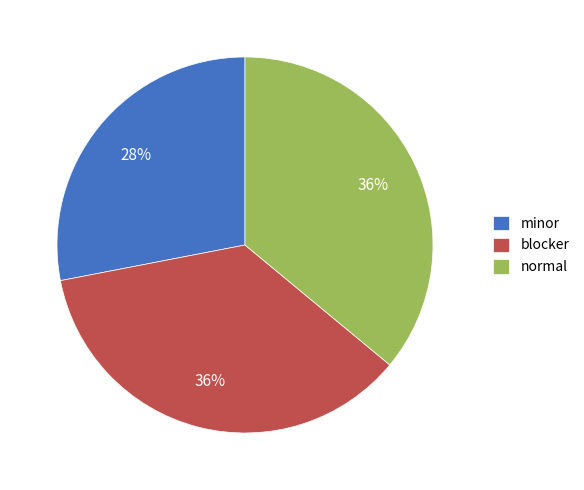

The normal slice represents 48% of the pie. True or false?

False